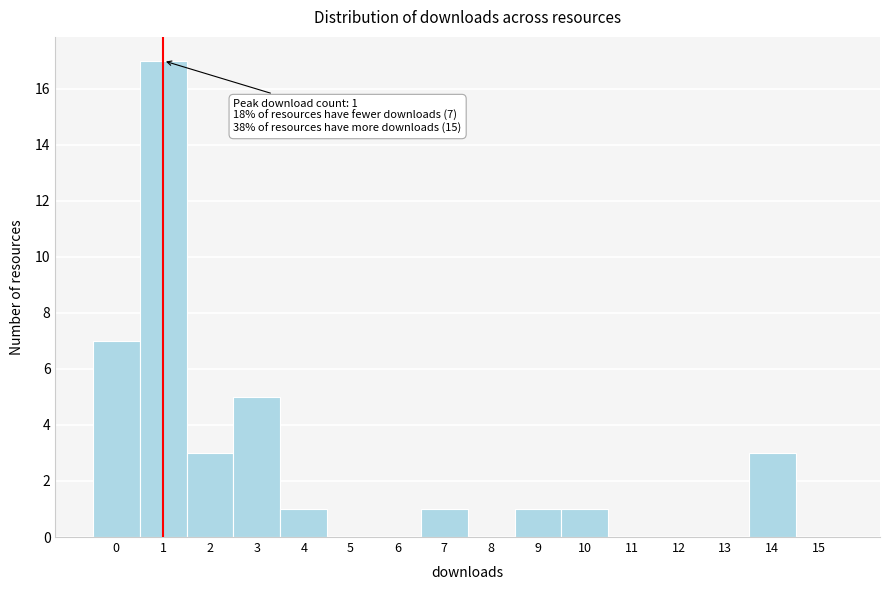

Reading left to right, list all the values displayed in this chart.

0=7	1=17	2=3	3=5	4=1	5=0	6=0	7=1	8=0	9=1	10=1	11=0	12=0	13=0	14=3	15=0